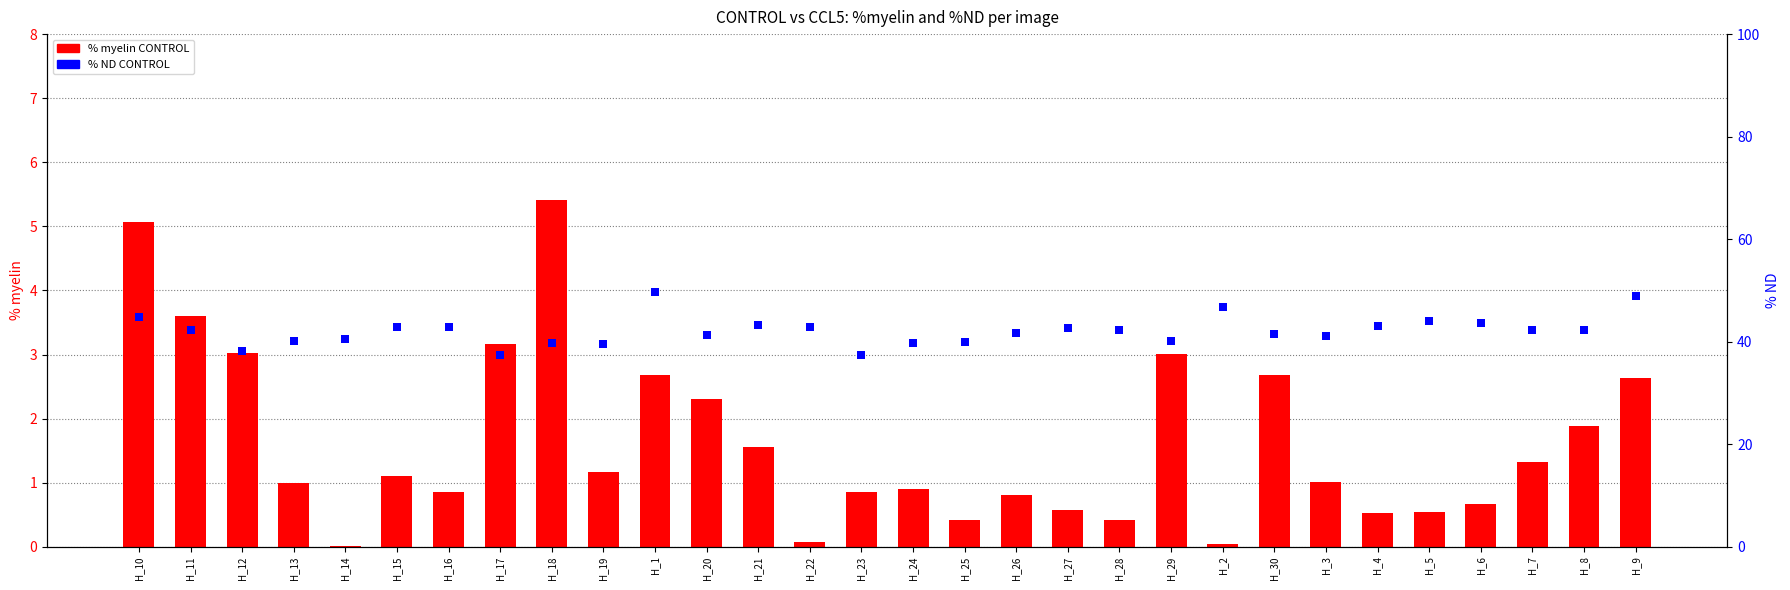

Rank the series at H_4 from lowest to highest value.

% myelin CONTROL, % ND CONTROL